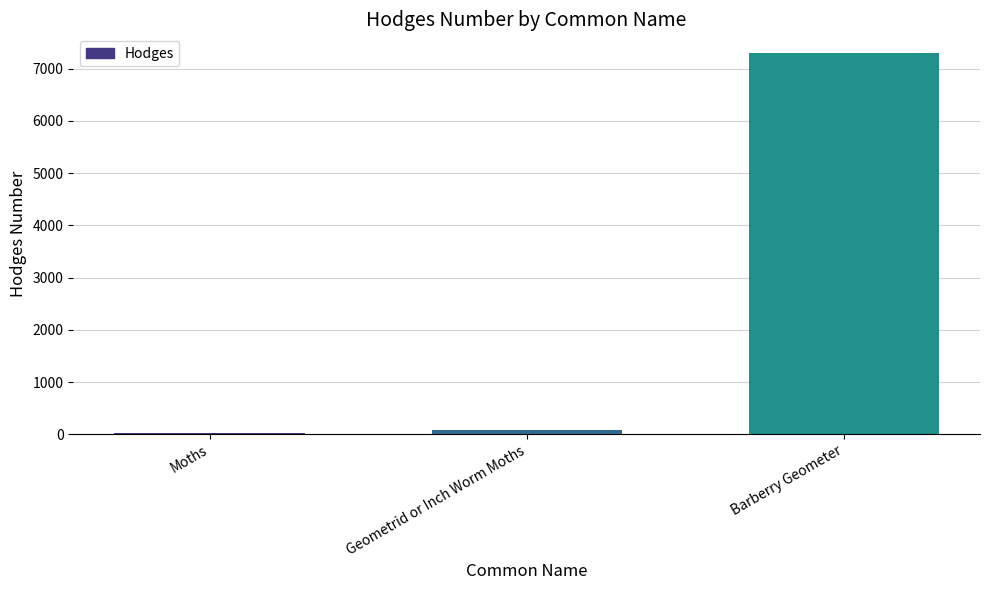

Does the chart contain stacked bars?

No